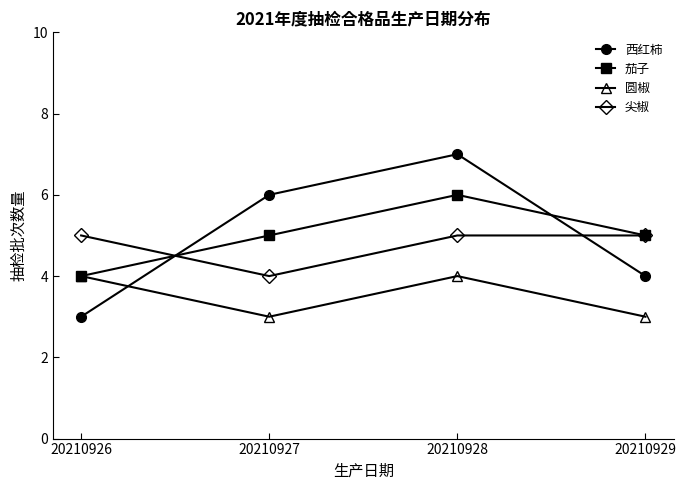

The value of 西红柿 at 20210928 is 7. True or false?

True